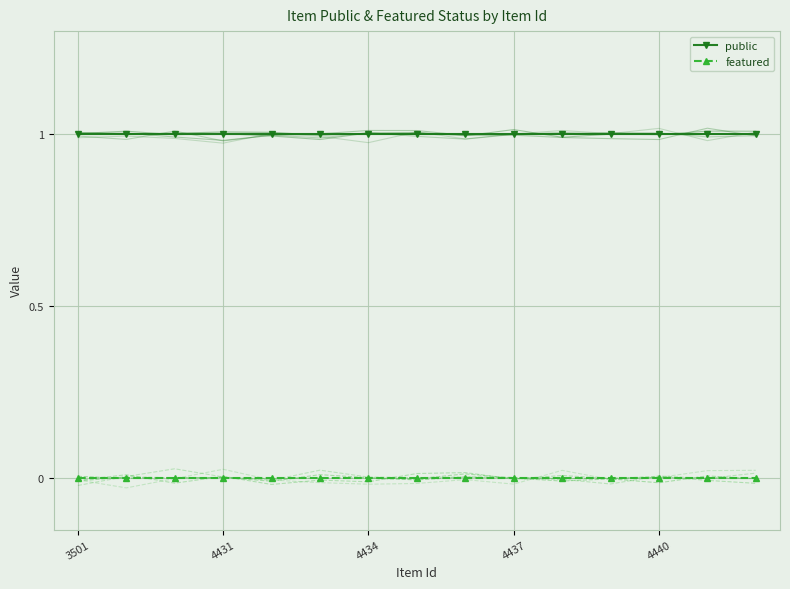

Which label corresponds to the largest value in the chart?

3501